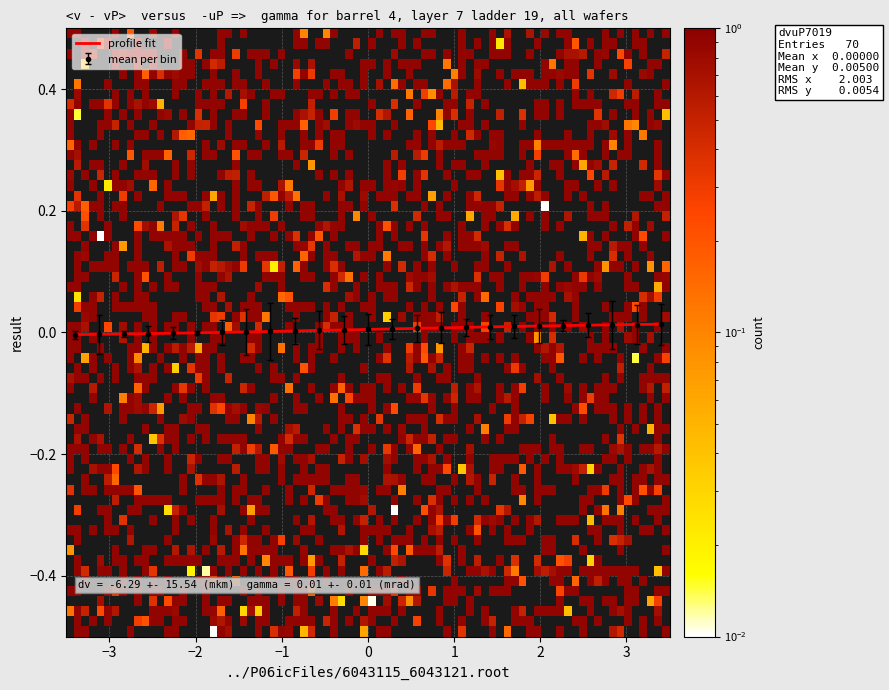

How many values are below zero?

4